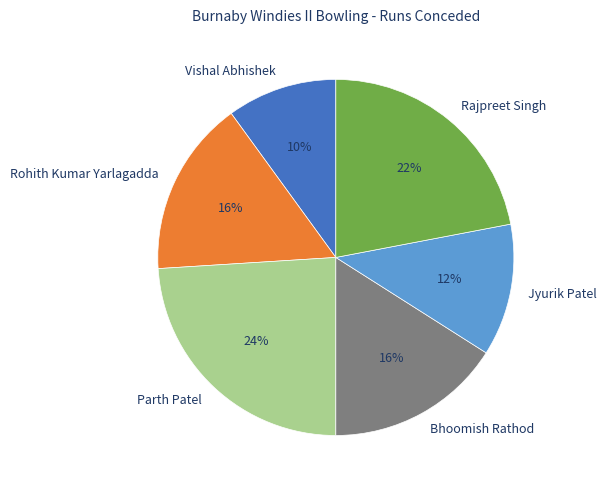

What percentage is the Bhoomish Rathod slice, to the nearest percent?

16%